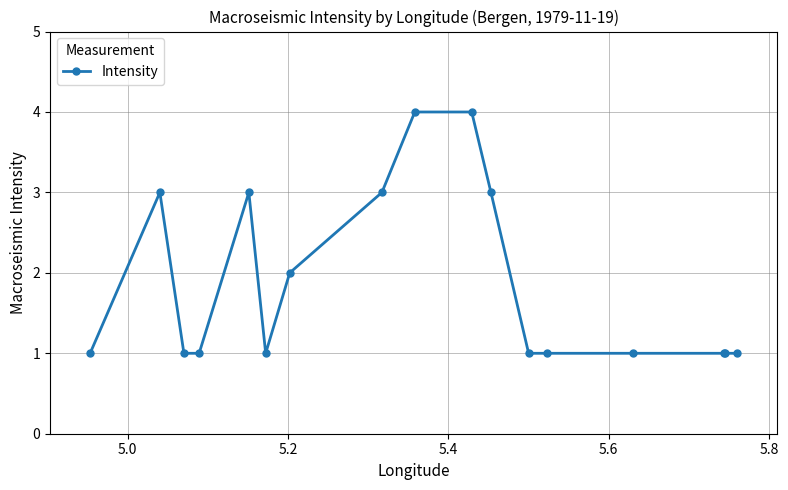

Reading right to left, list all the values displayed in this chart.

1	1	1	1	1	1	3	4	4	3	2	1	3	1	1	3	1